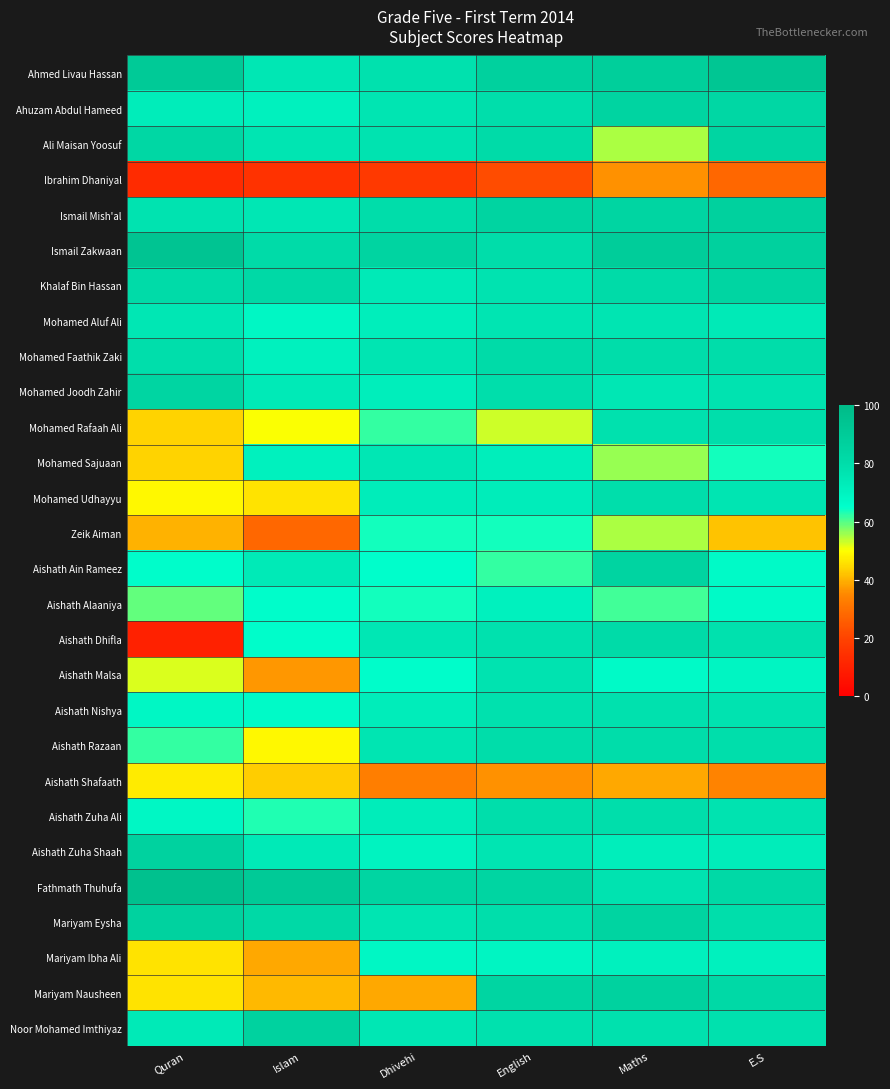

Count the number of data series in this chart.

28